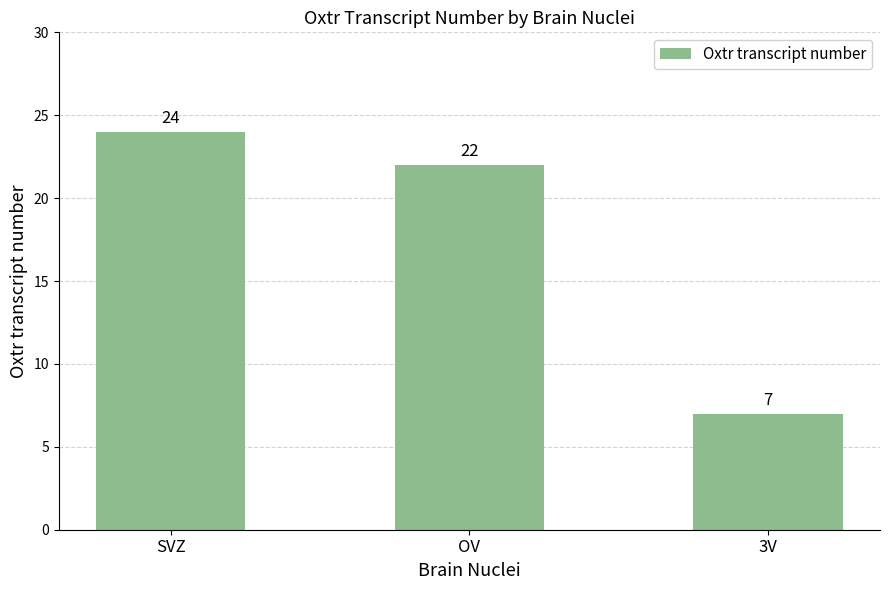

How many series are shown in this chart?

1